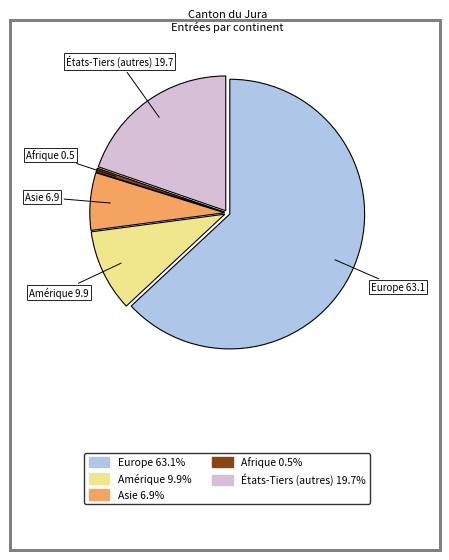

Does any single category account for the majority?

Yes